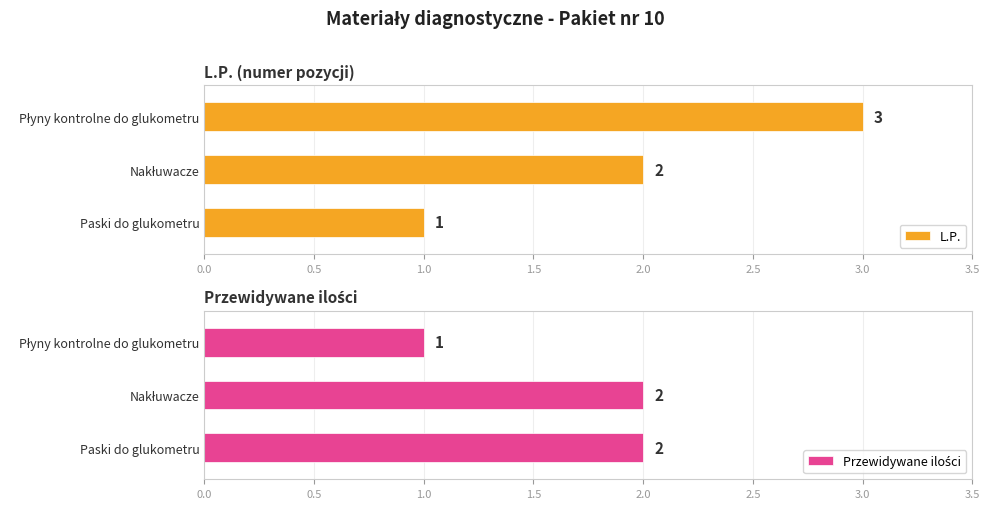

Which series has the widest spread of values?

L.P.